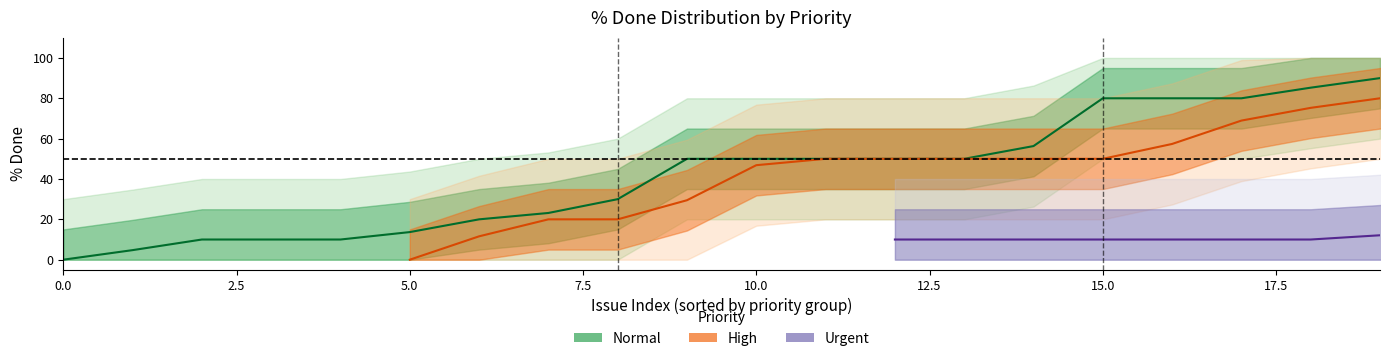

Is the value of High at 10 greater than the value of Urgent at 9?

Yes